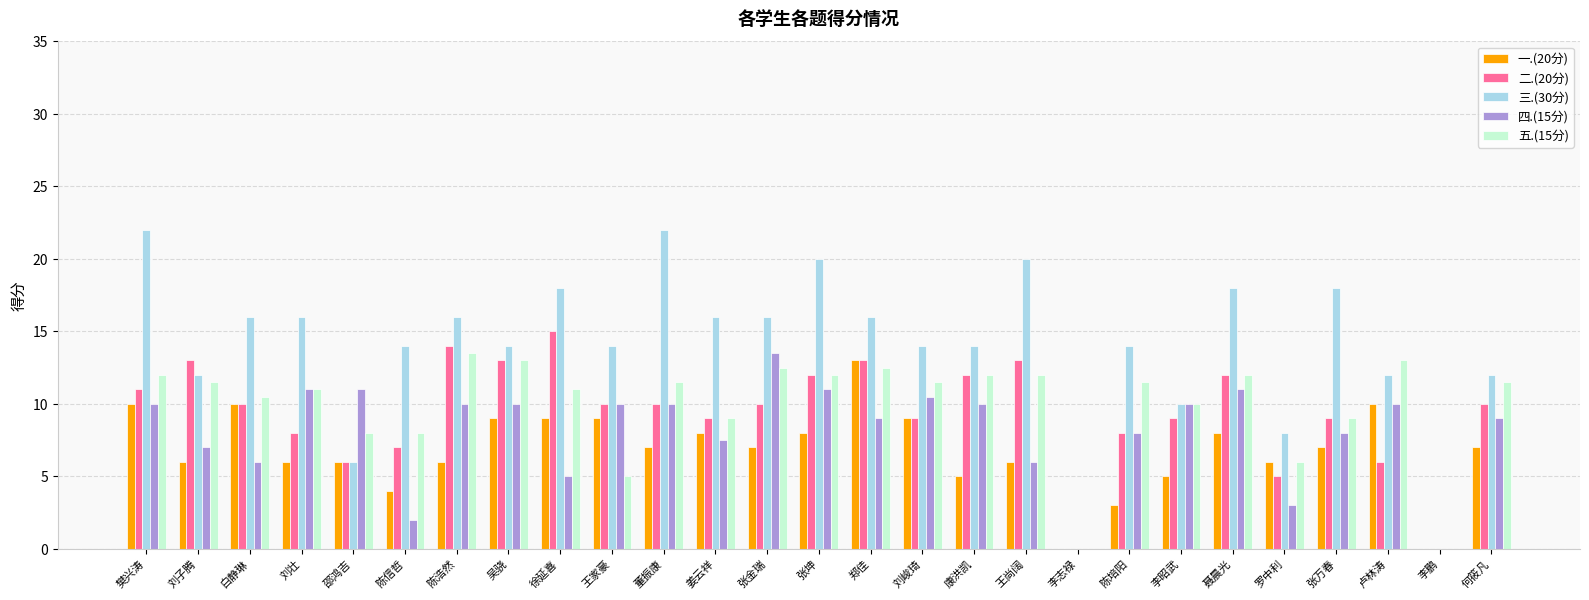

What is the sum of all 二.(20分) values?

254.0